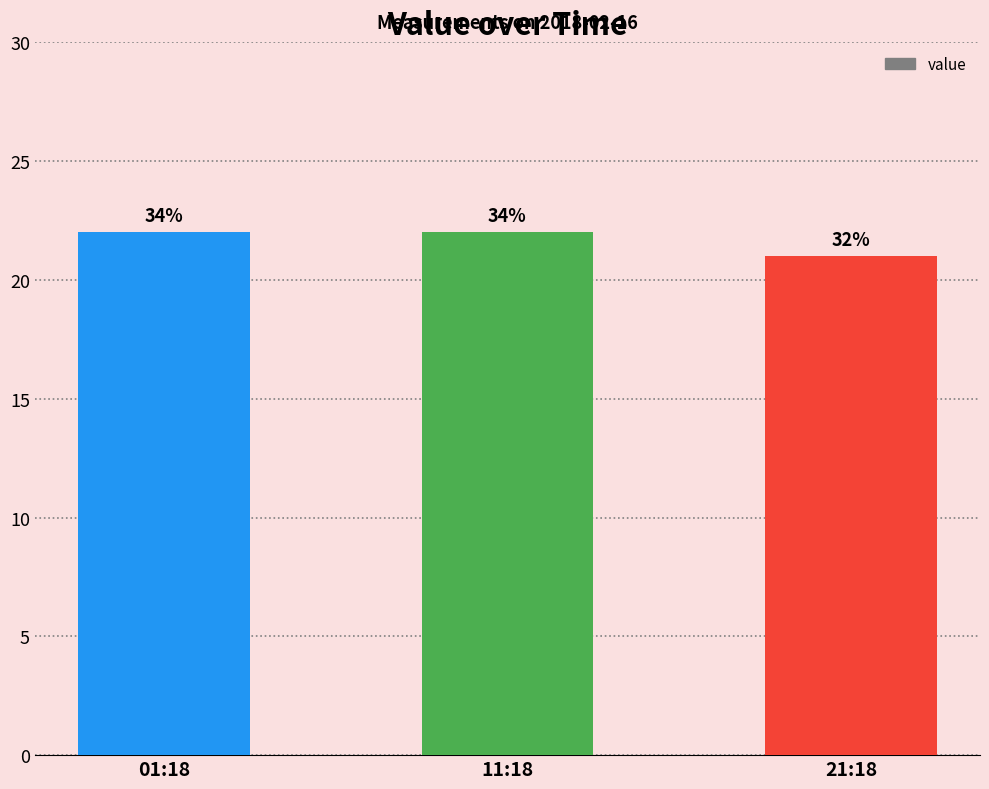

How many bars are there in total?

3